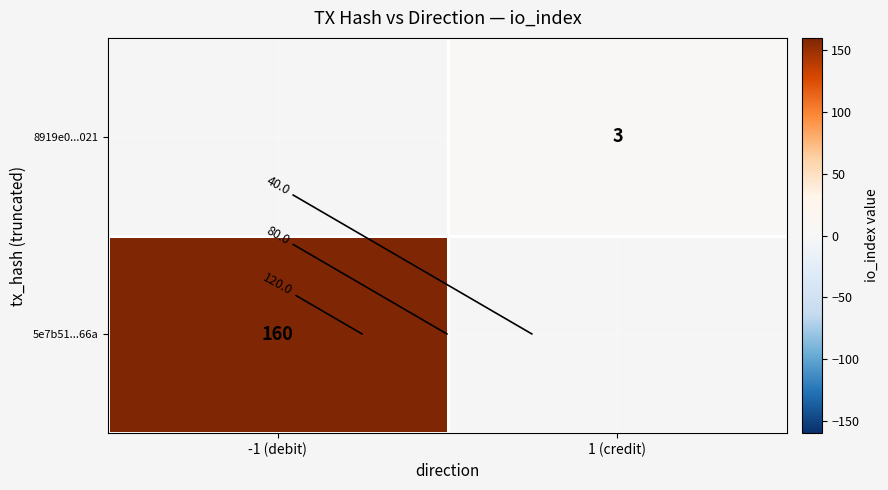

How many values in 8919e0...021 are above zero?

1